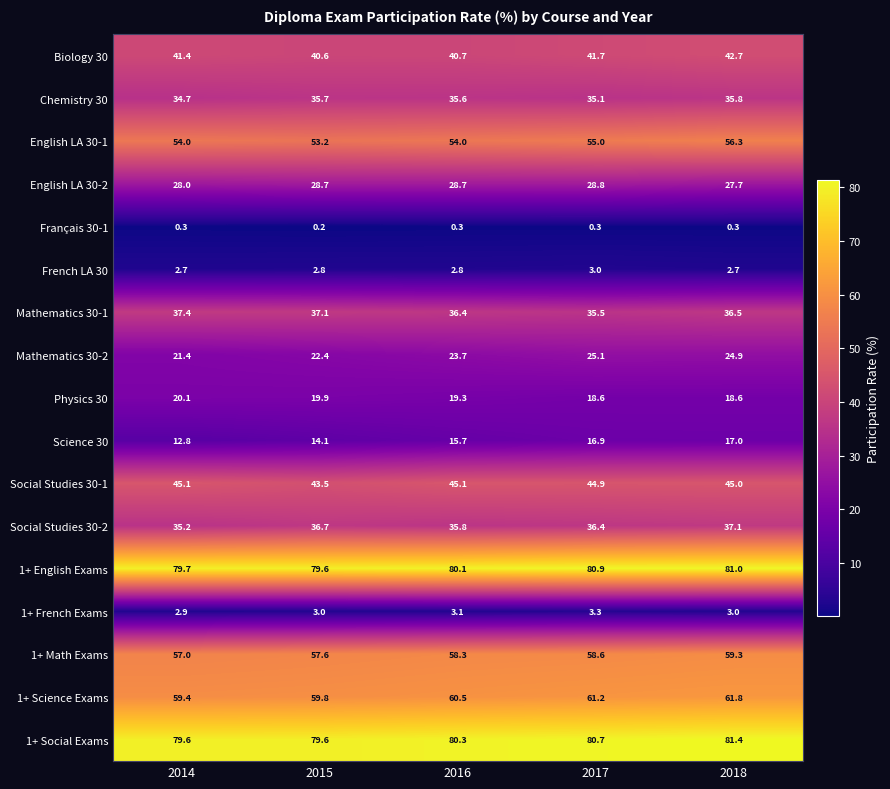

Between 2015 and 2018, which series saw the biggest shift?

English LA 30-1